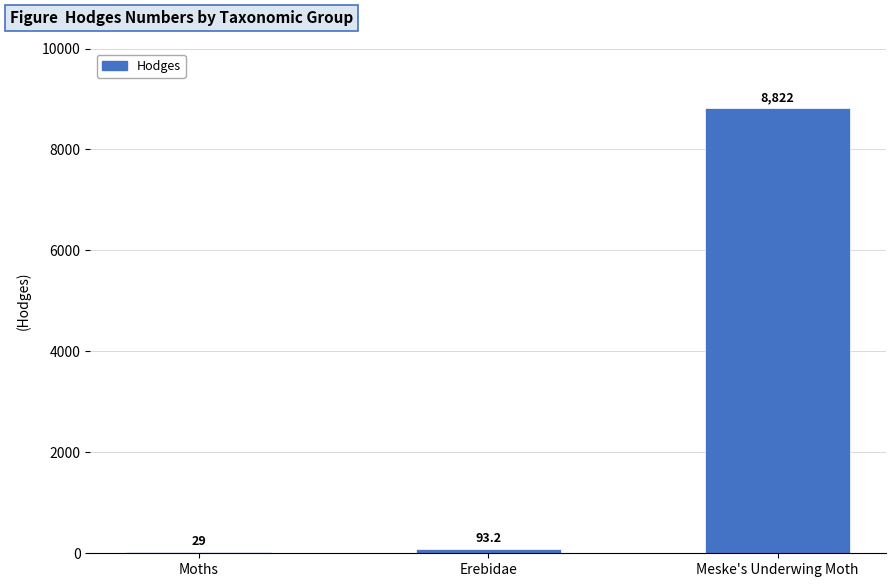

Is it true that the value at Erebidae is 93.2?

True